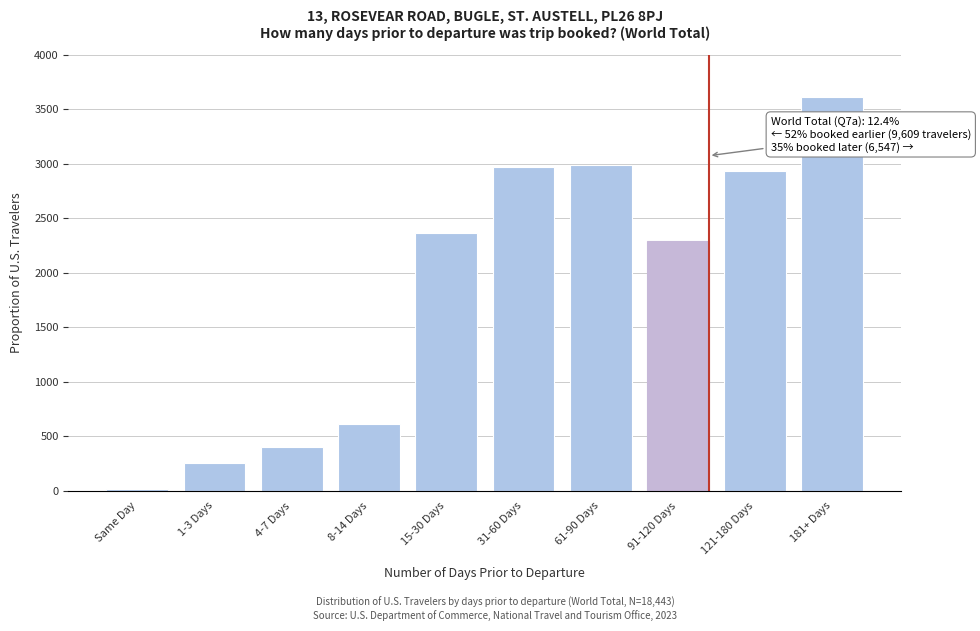

Reading left to right, list all the values displayed in this chart.

Same Day=18	1-3 Days=258	4-7 Days=406	8-14 Days=609	15-30 Days=2361	31-60 Days=2969	61-90 Days=2988	91-120 Days=2287	121-180 Days=2932	181+ Days=3615